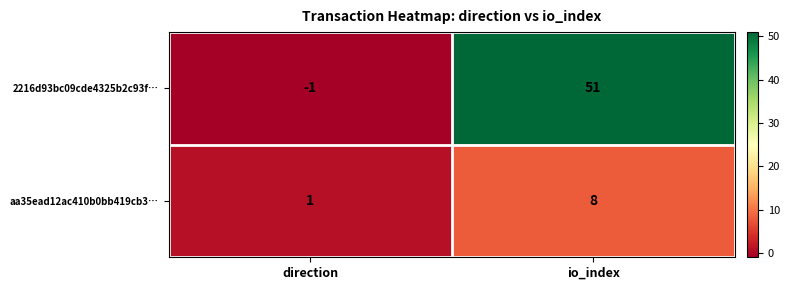

What is the greatest value displayed?

51